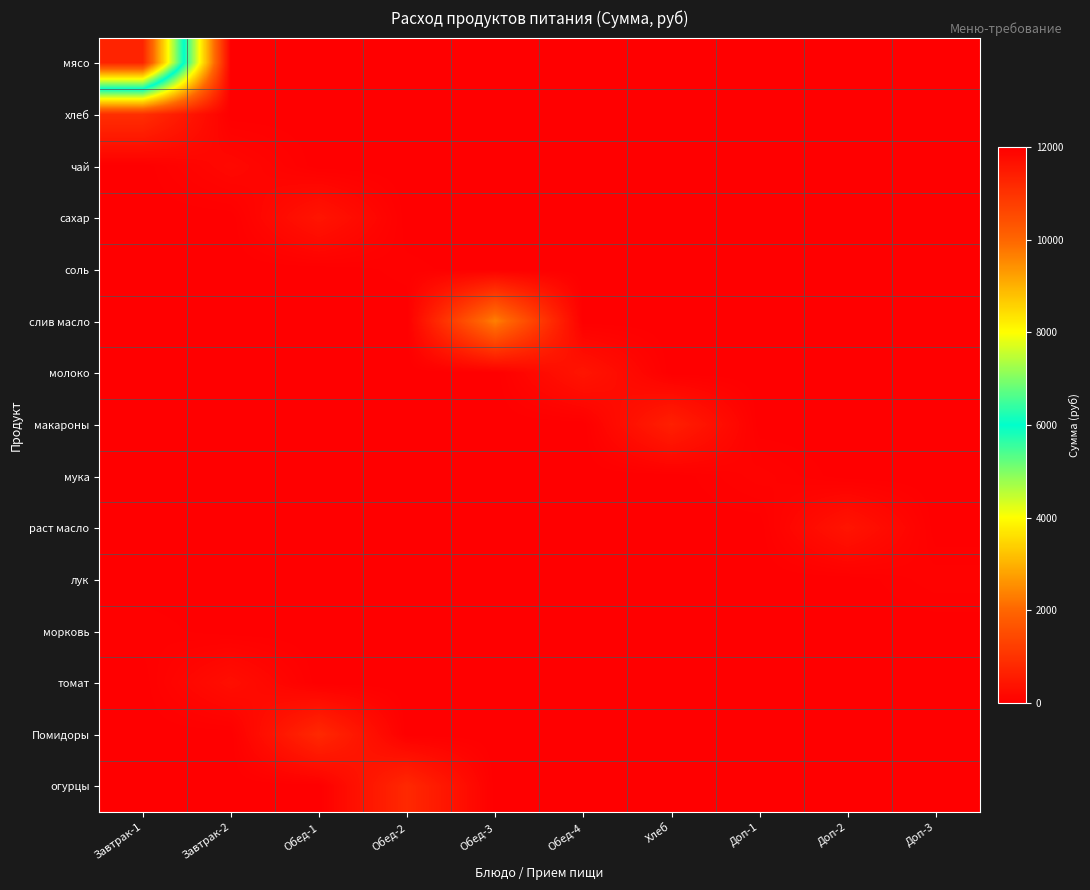

Reading left to right, list all the values displayed in this chart.

мясо: Завтрак-1=11277.0	Завтрак-2=0.0	Обед-1=0.0	Обед-2=0.0	Обед-3=0.0	Обед-4=0.0	Хлеб=0.0	Доп-1=0.0	Доп-2=0.0	Доп-3=0.0
хлеб: Завтрак-1=920.5	Завтрак-2=0.0	Обед-1=0.0	Обед-2=0.0	Обед-3=0.0	Обед-4=0.0	Хлеб=0.0	Доп-1=0.0	Доп-2=0.0	Доп-3=0.0
чай: Завтрак-1=0.0	Завтрак-2=179.0	Обед-1=0.0	Обед-2=0.0	Обед-3=0.0	Обед-4=0.0	Хлеб=0.0	Доп-1=0.0	Доп-2=0.0	Доп-3=0.0
сахар: Завтрак-1=0.0	Завтрак-2=0.0	Обед-1=413.5	Обед-2=0.0	Обед-3=0.0	Обед-4=0.0	Хлеб=0.0	Доп-1=0.0	Доп-2=0.0	Доп-3=0.0
соль: Завтрак-1=0.0	Завтрак-2=0.0	Обед-1=0.0	Обед-2=34.4	Обед-3=0.0	Обед-4=0.0	Хлеб=0.0	Доп-1=0.0	Доп-2=0.0	Доп-3=0.0
слив масло: Завтрак-1=0.0	Завтрак-2=0.0	Обед-1=0.0	Обед-2=0.0	Обед-3=2356.8	Обед-4=0.0	Хлеб=0.0	Доп-1=0.0	Доп-2=0.0	Доп-3=0.0
молоко: Завтрак-1=0.0	Завтрак-2=0.0	Обед-1=0.0	Обед-2=0.0	Обед-3=0.0	Обед-4=420.6	Хлеб=0.0	Доп-1=0.0	Доп-2=0.0	Доп-3=0.0
макароны: Завтрак-1=0.0	Завтрак-2=0.0	Обед-1=0.0	Обед-2=0.0	Обед-3=0.0	Обед-4=0.0	Хлеб=626.5	Доп-1=0.0	Доп-2=0.0	Доп-3=0.0
мука: Завтрак-1=0.0	Завтрак-2=0.0	Обед-1=0.0	Обед-2=0.0	Обед-3=0.0	Обед-4=0.0	Хлеб=0.0	Доп-1=85.9	Доп-2=0.0	Доп-3=0.0
раст масло: Завтрак-1=0.0	Завтрак-2=0.0	Обед-1=0.0	Обед-2=0.0	Обед-3=0.0	Обед-4=0.0	Хлеб=0.0	Доп-1=0.0	Доп-2=411.7	Доп-3=0.0
лук: Завтрак-1=0.0	Завтрак-2=0.0	Обед-1=0.0	Обед-2=0.0	Обед-3=0.0	Обед-4=0.0	Хлеб=0.0	Доп-1=0.0	Доп-2=0.0	Доп-3=64.4
морковь: Завтрак-1=44.8	Завтрак-2=0.0	Обед-1=0.0	Обед-2=0.0	Обед-3=0.0	Обед-4=0.0	Хлеб=0.0	Доп-1=0.0	Доп-2=0.0	Доп-3=0.0
томат: Завтрак-1=0.0	Завтрак-2=294.1	Обед-1=0.0	Обед-2=0.0	Обед-3=0.0	Обед-4=0.0	Хлеб=0.0	Доп-1=0.0	Доп-2=0.0	Доп-3=0.0
Помидоры: Завтрак-1=0.0	Завтрак-2=0.0	Обед-1=805.5	Обед-2=0.0	Обед-3=0.0	Обед-4=0.0	Хлеб=0.0	Доп-1=0.0	Доп-2=0.0	Доп-3=0.0
огурцы: Завтрак-1=0.0	Завтрак-2=0.0	Обед-1=0.0	Обед-2=805.5	Обед-3=0.0	Обед-4=0.0	Хлеб=0.0	Доп-1=0.0	Доп-2=0.0	Доп-3=0.0